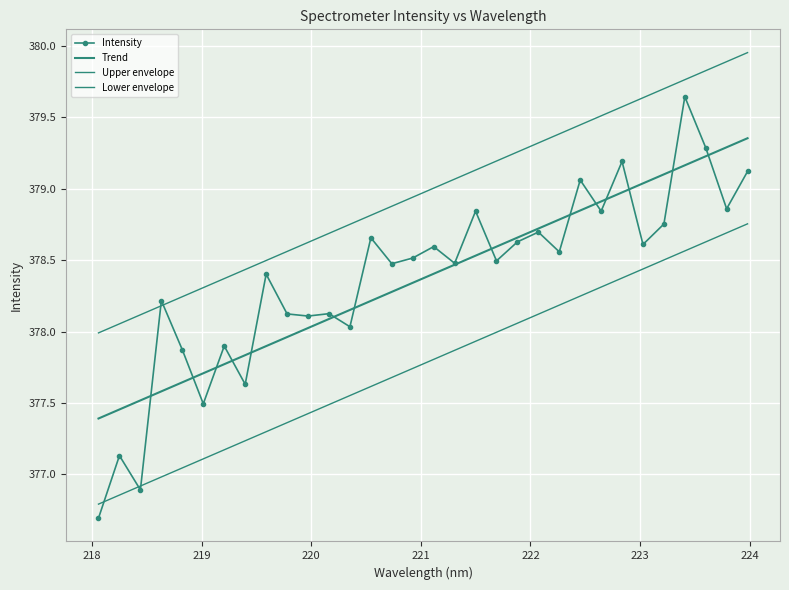

How many interior local peaks does the Intensity series have?

12